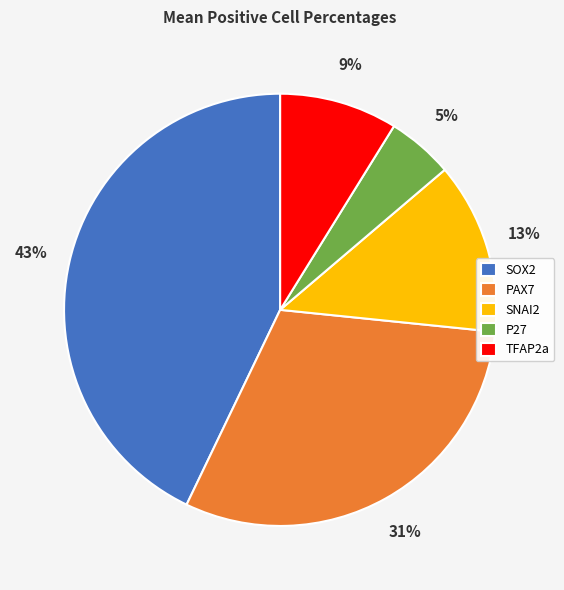

Is there a majority slice in this chart?

No